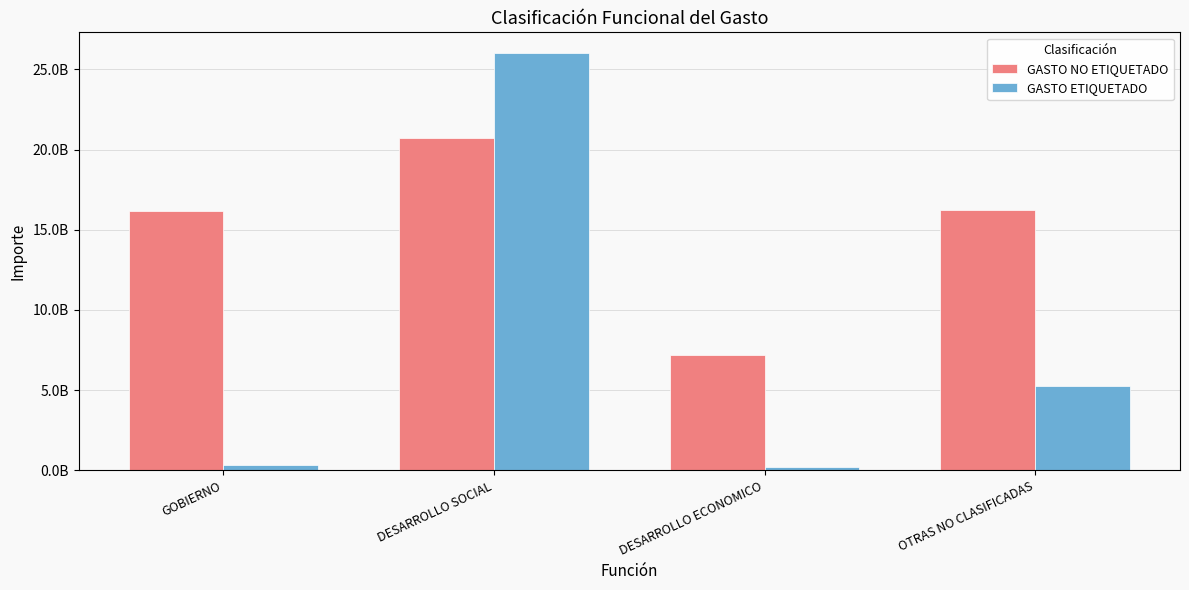

Rank the series at GOBIERNO from highest to lowest value.

GASTO NO ETIQUETADO, GASTO ETIQUETADO